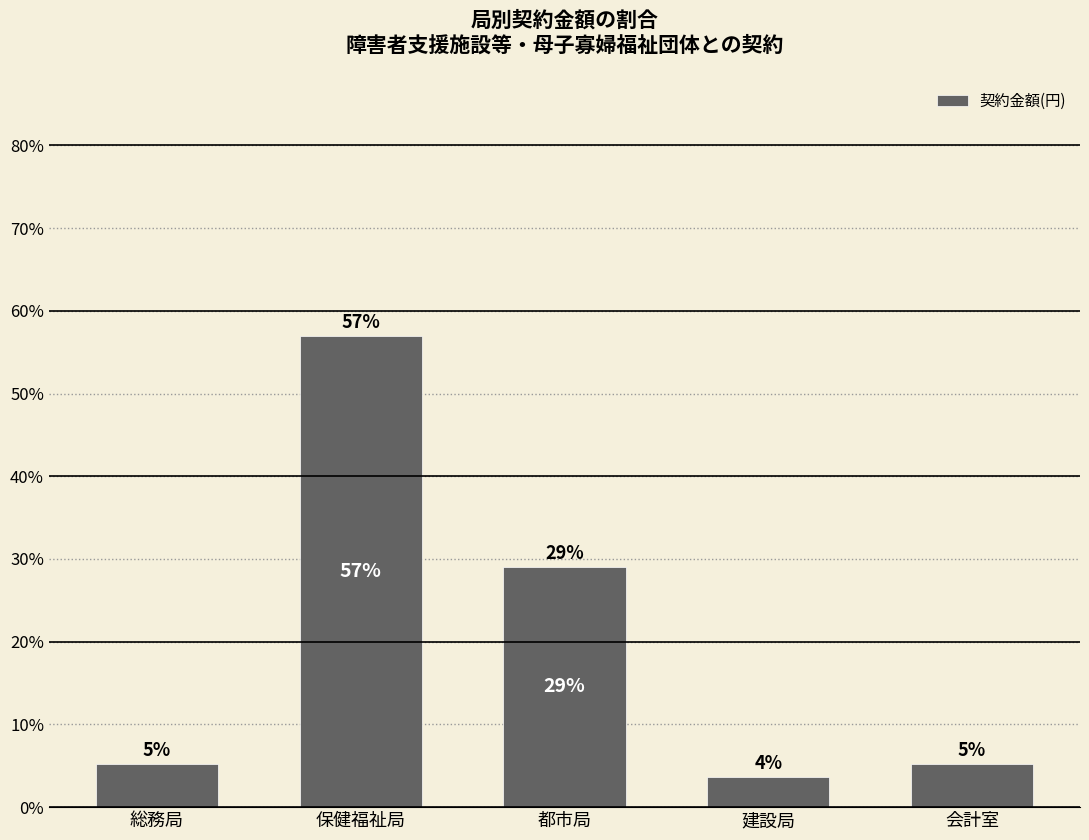

What is the average value?

20.0